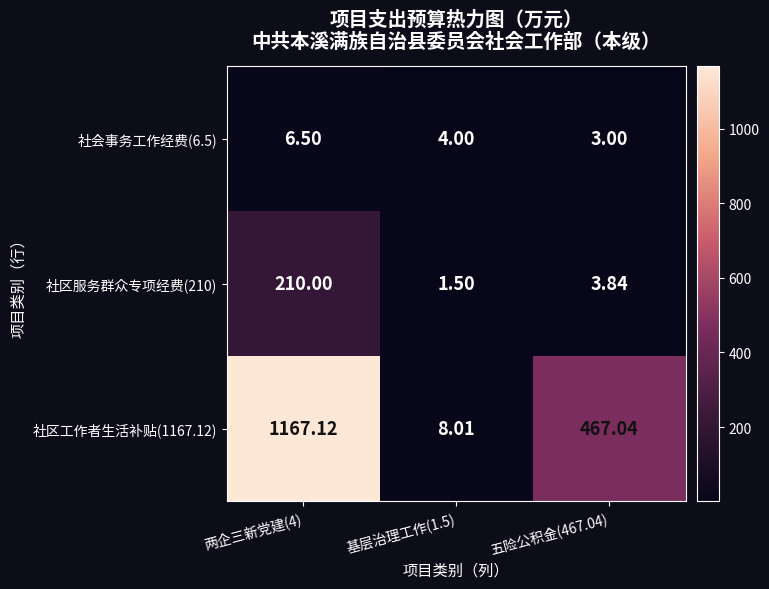

At which category is the sum across all series the highest?

两企三新党建(4)